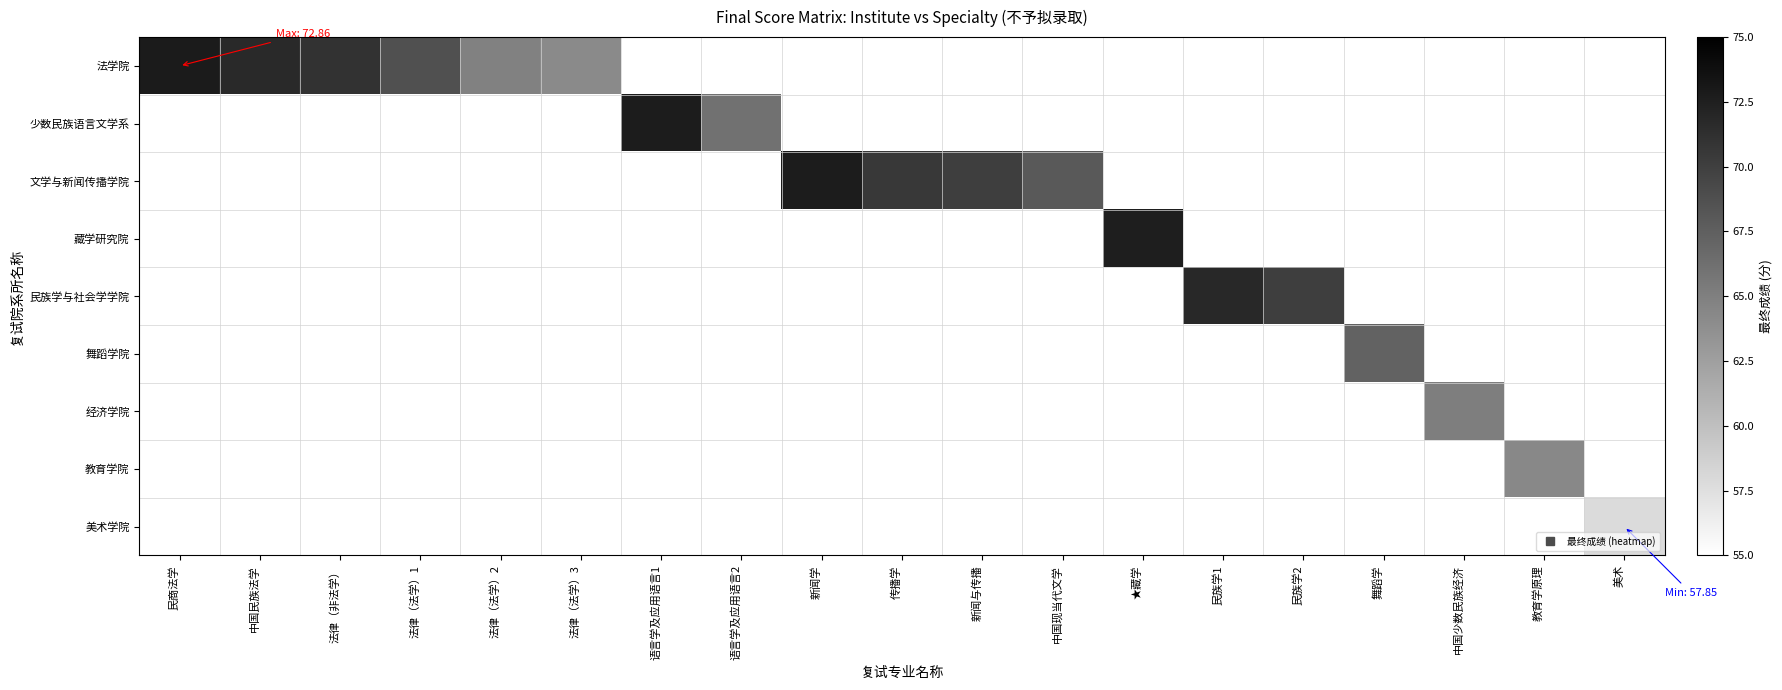

What is the spread (max minus min) of values at 语言学及应用语言1?

72.8